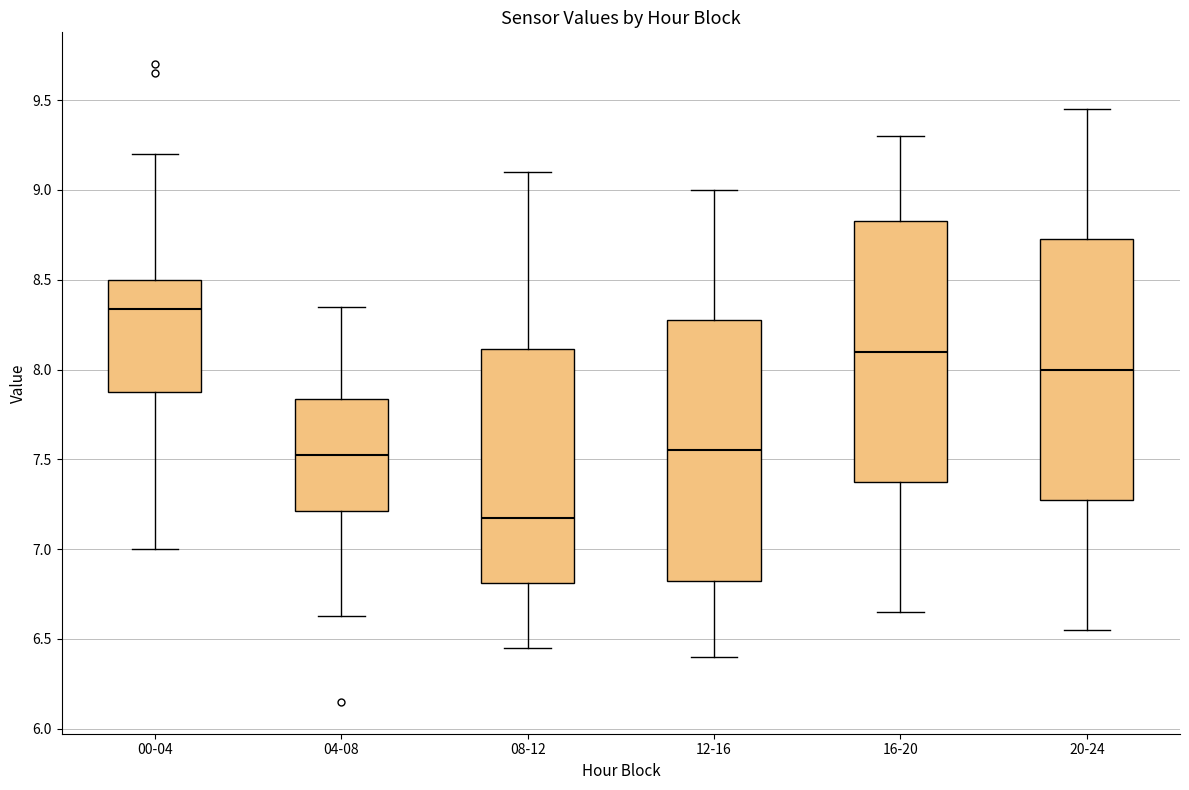

Which box's median line is the highest?

00-04